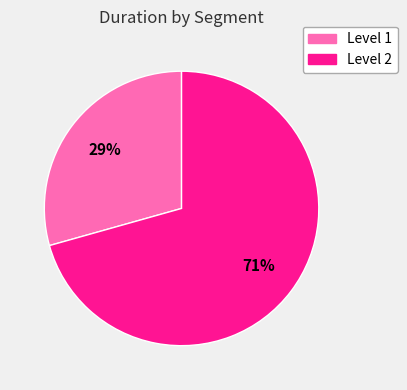

To the nearest percent, what percentage of the pie is Level 2?

71%